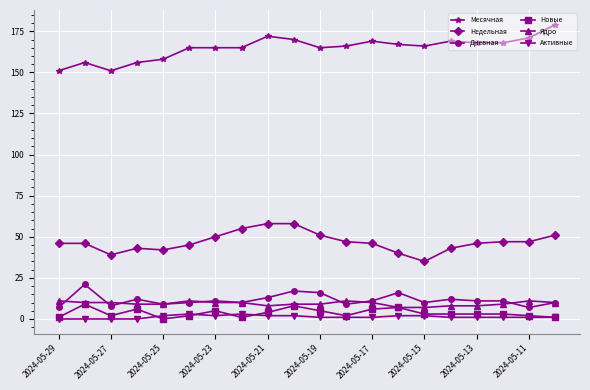

True or false: Ядро and Активные cross at least once.

False